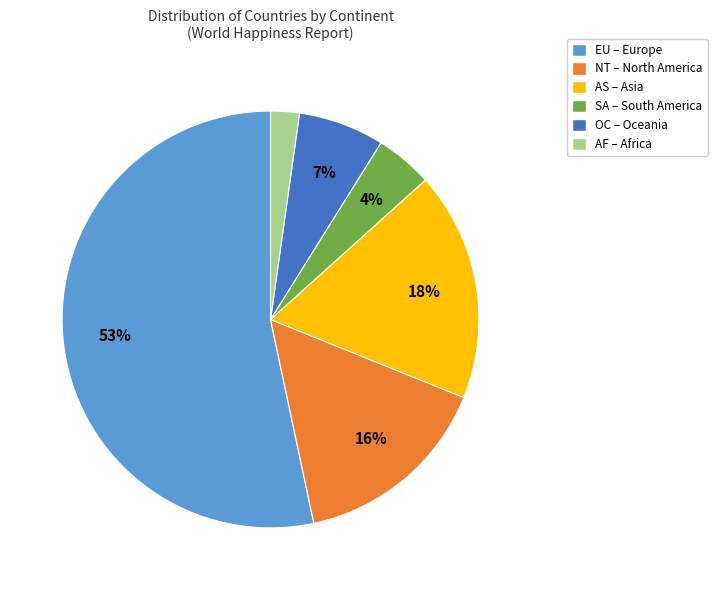

To the nearest percent, what is the difference between the largest and smallest slice percentages?

51%